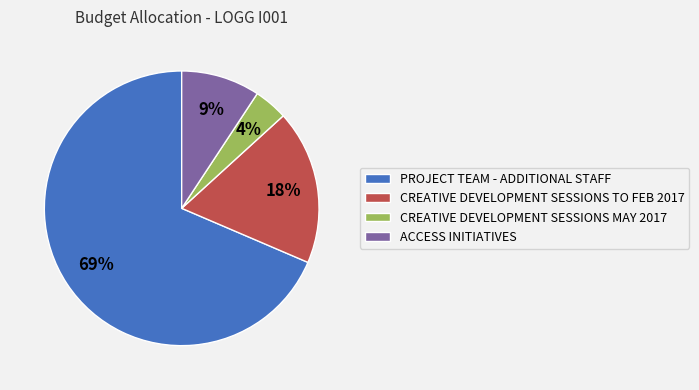

Do ACCESS INITIATIVES and CREATIVE DEVELOPMENT SESSIONS TO FEB 2017 together represent more than half of the pie?

No